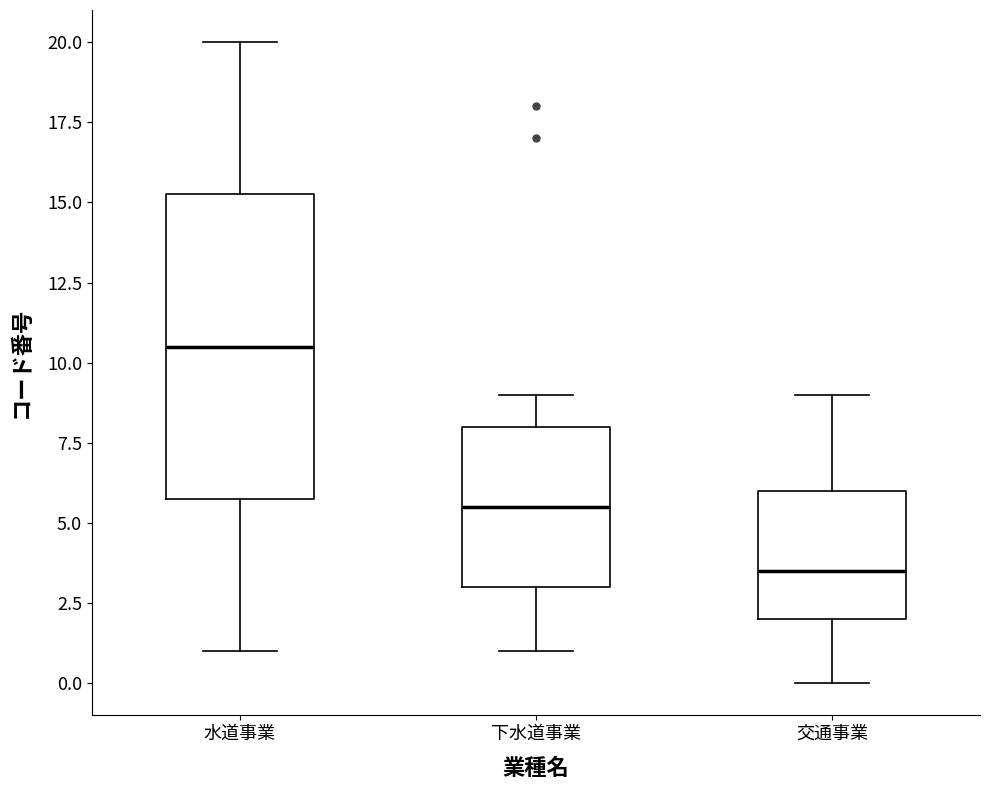

Where is the lower edge of the box for 下水道事業 on the y-axis? The values are not printed on the chart, so give them approximately, as read against the axis.

3.0